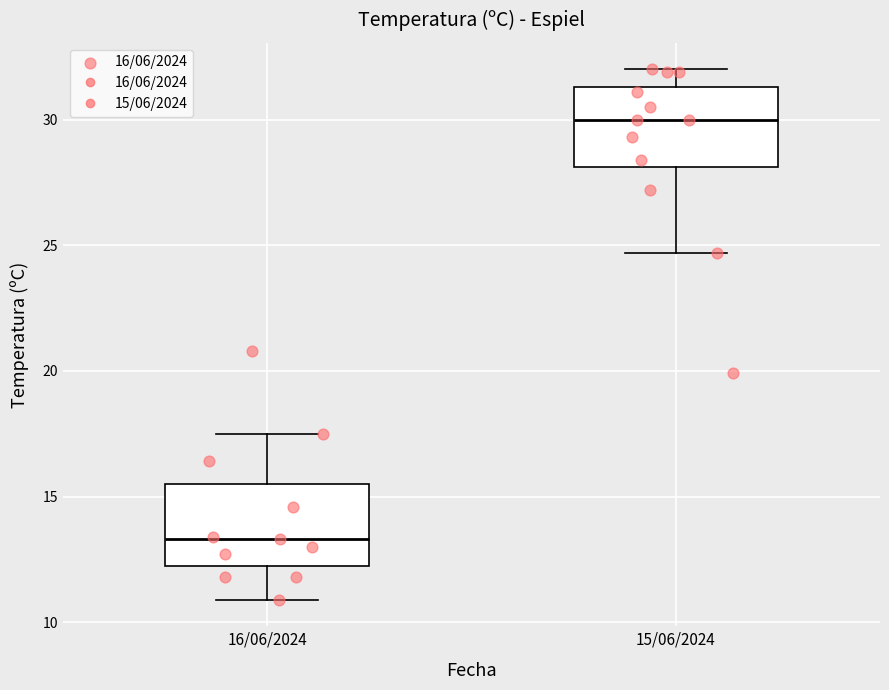

Where is the upper edge of the box for 15/06/2024 on the y-axis? The values are not printed on the chart, so give them approximately, as read against the axis.

31.5